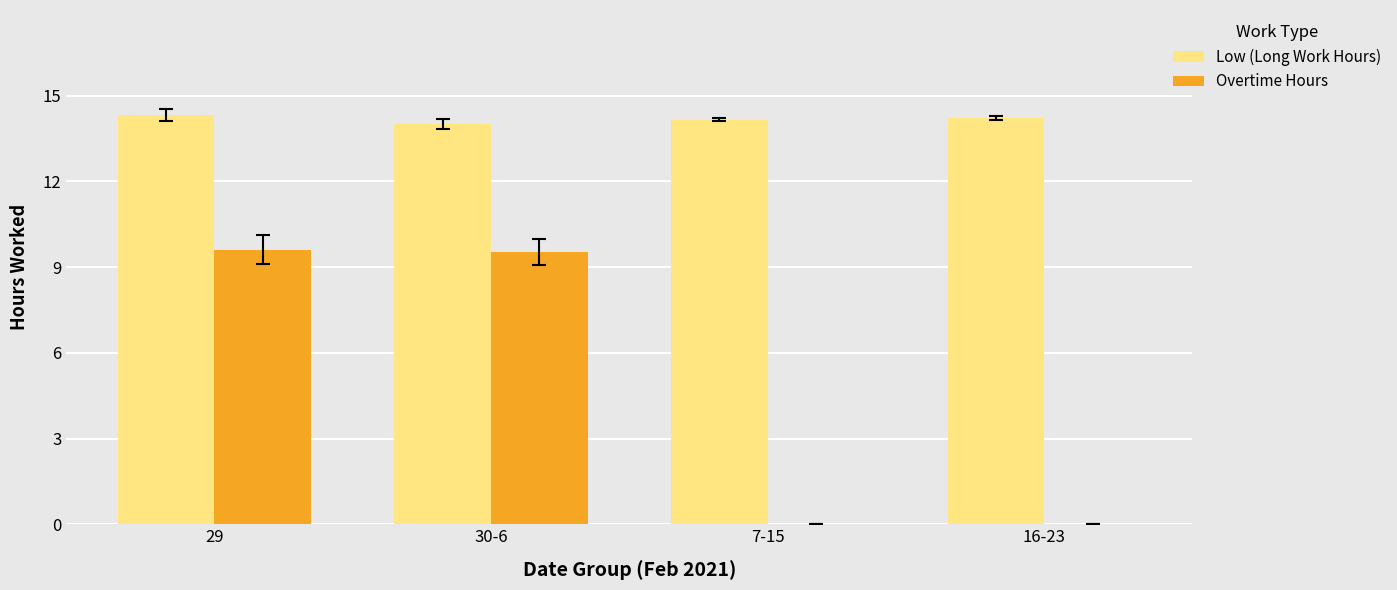

What are all the series names shown in the legend?

Low (Long Work Hours), Overtime Hours